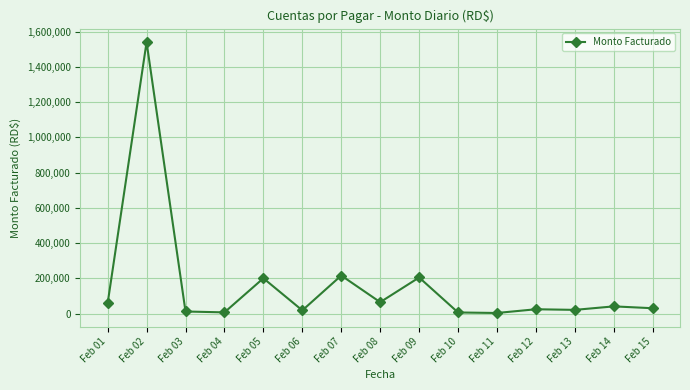

Approximately how many times larger is the value at Feb 01 compared to Feb 09?

0.3